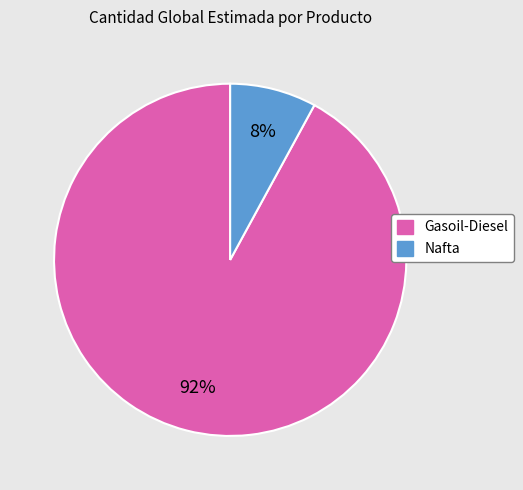

To the nearest percent, what is the difference between the largest and smallest slice percentages?

84%